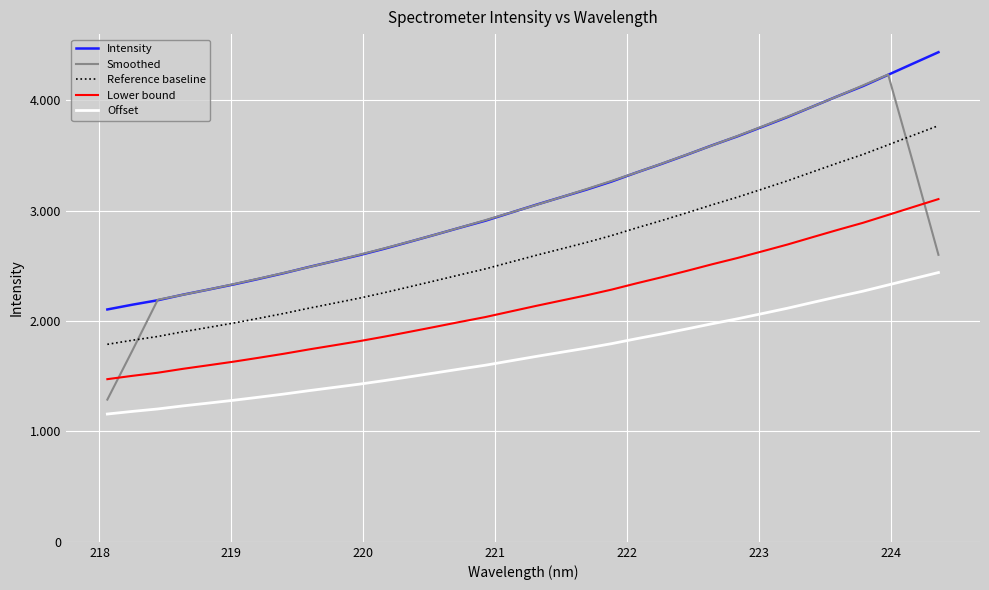

True or false: Reference baseline and Offset cross at least once.

False